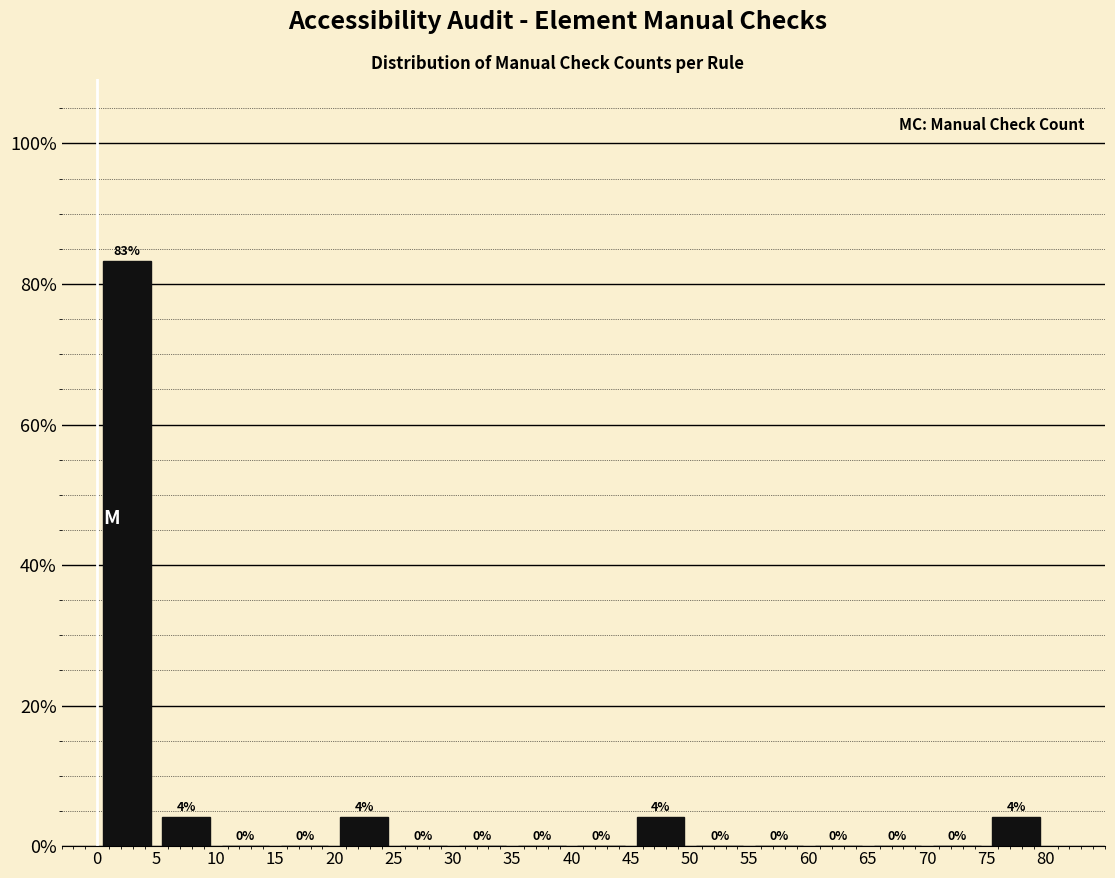

Over which range of the x-axis is the bar tallest?

0 to 5